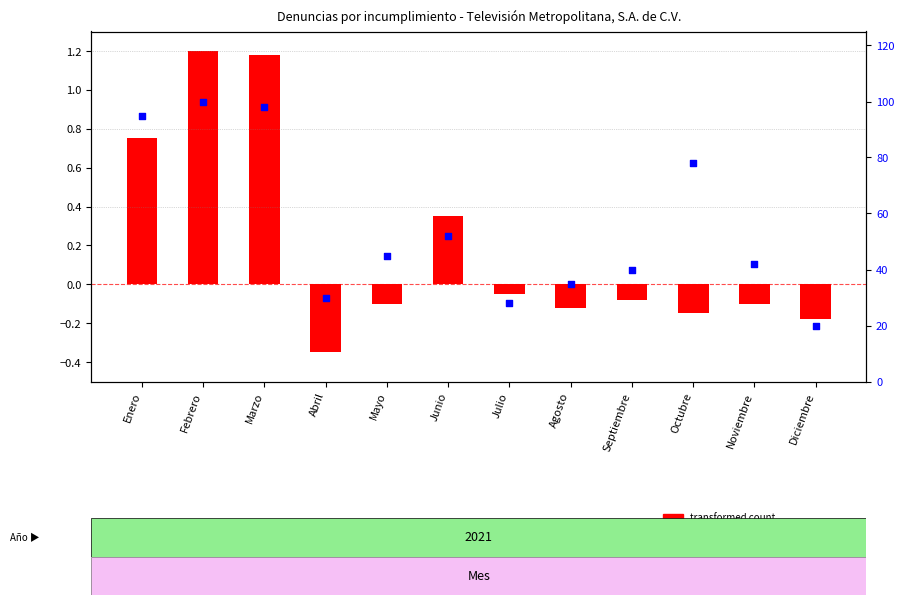

What is the total value across all series at Junio?

52.4